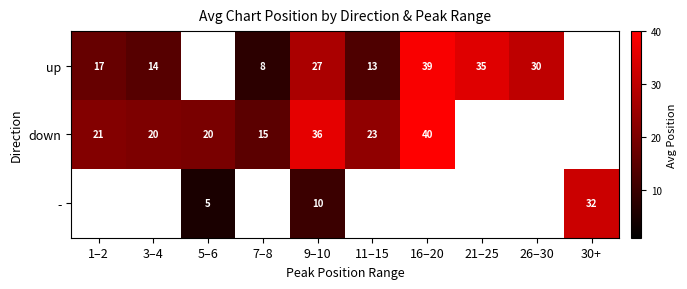

The value of up at 26–30 is 43.5. True or false?

False